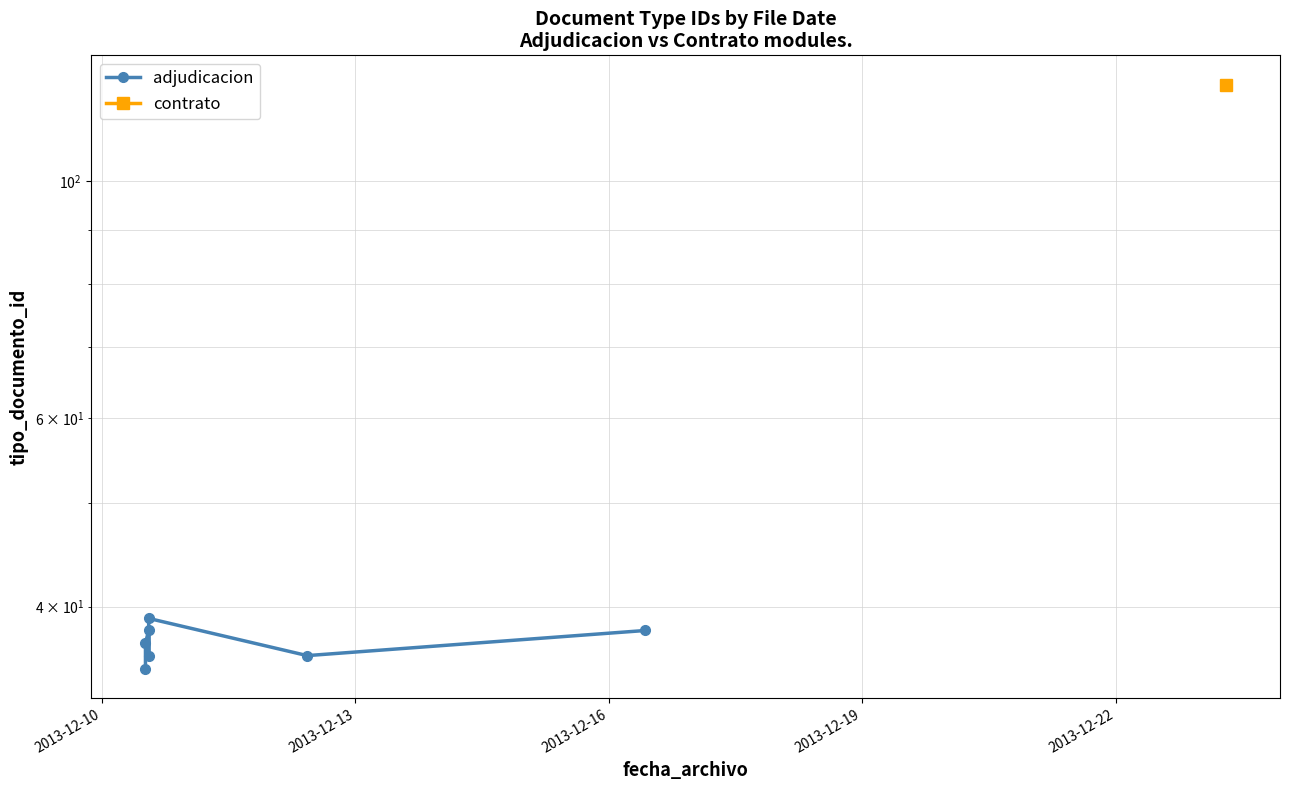

True or false: the data shows 35 at 2013-12-10.

True